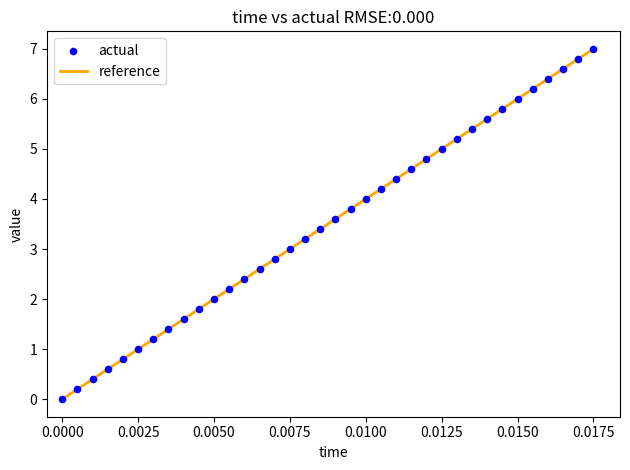

What is the greatest value displayed?

7.0